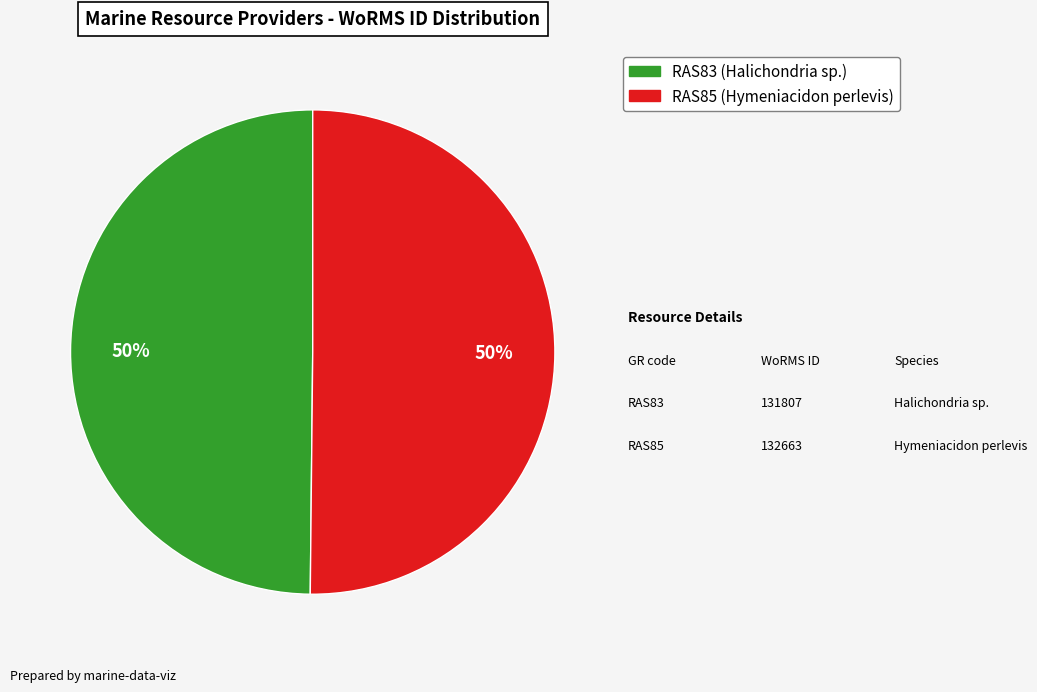

What is the ratio of the value at RAS85 to the value at RAS83?

1.0